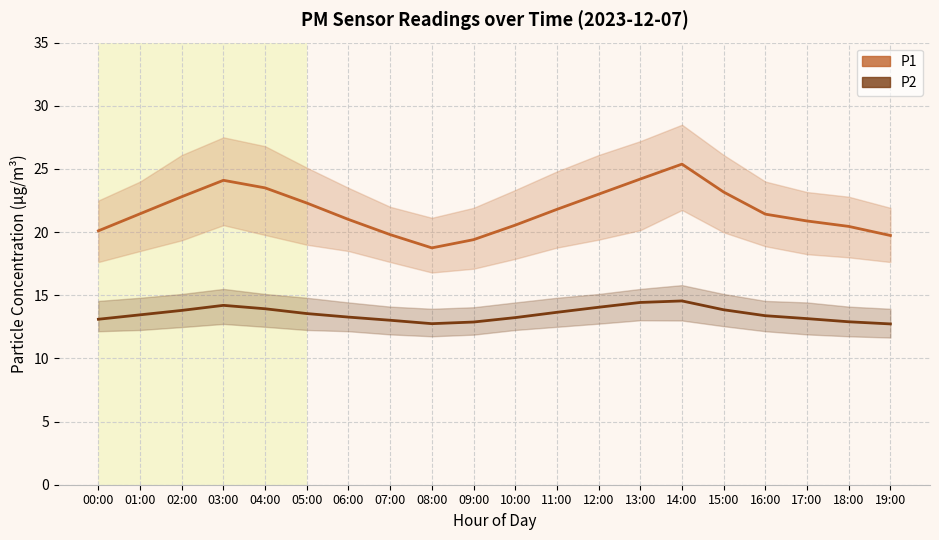

What is the label of the 20th point from the left?

19:00